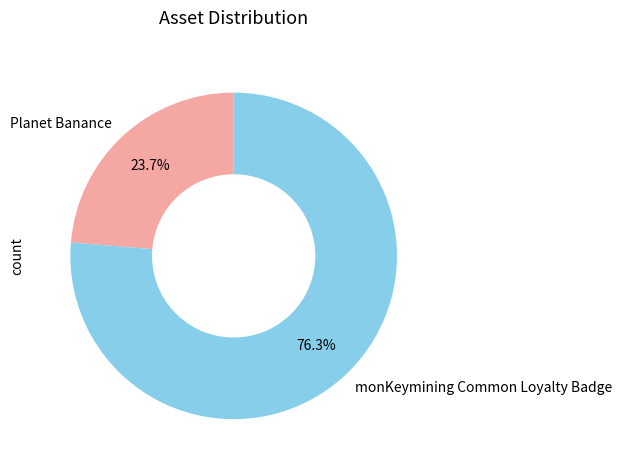

To the nearest percent, what is the average slice percentage?

50%